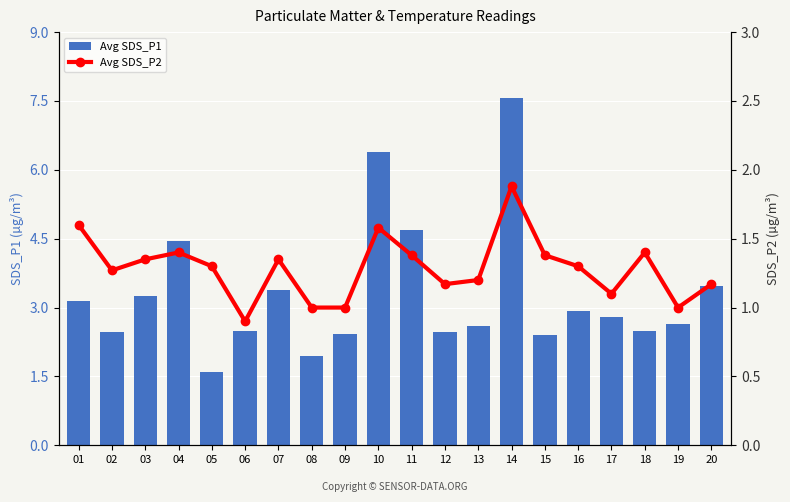

What are all the series names shown in the legend?

Avg SDS_P1, Avg SDS_P2